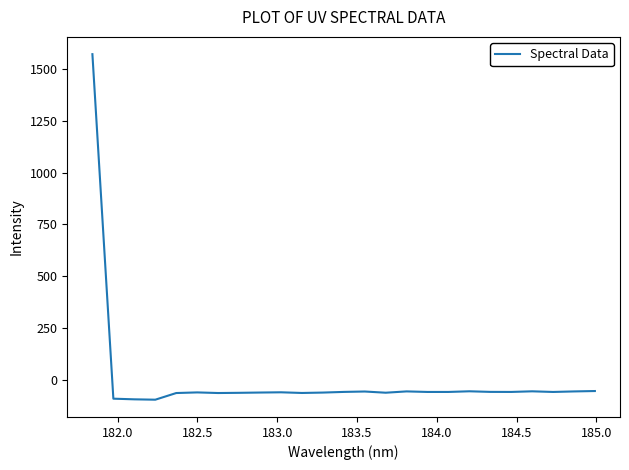

What is the smallest value displayed?

-94.0